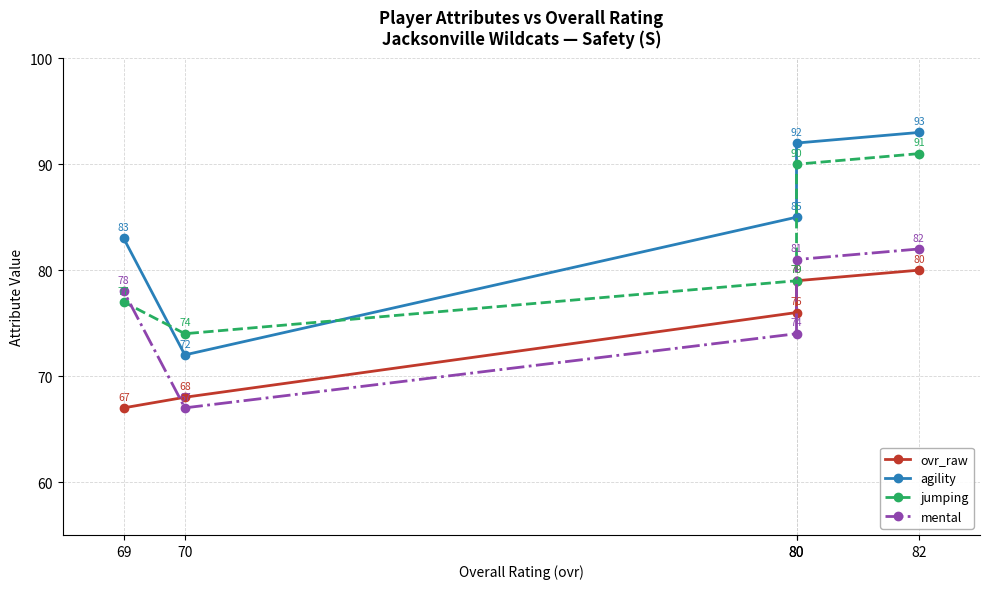

Rank the categories by ovr_raw value from lowest to highest.

69, 70, 80, 80, 82